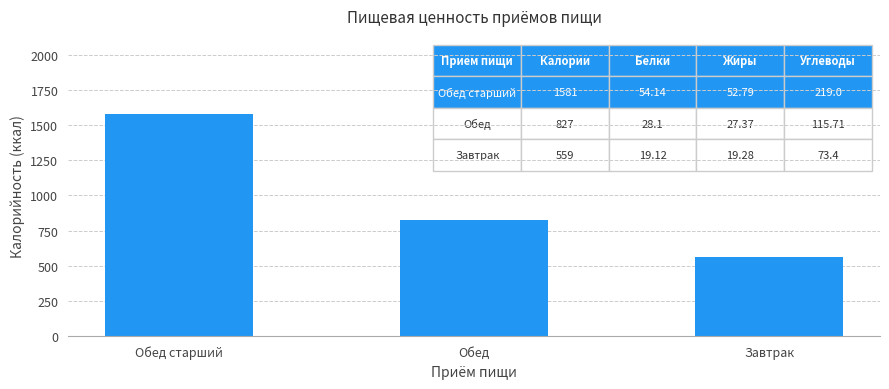

How many bars are there in total?

3